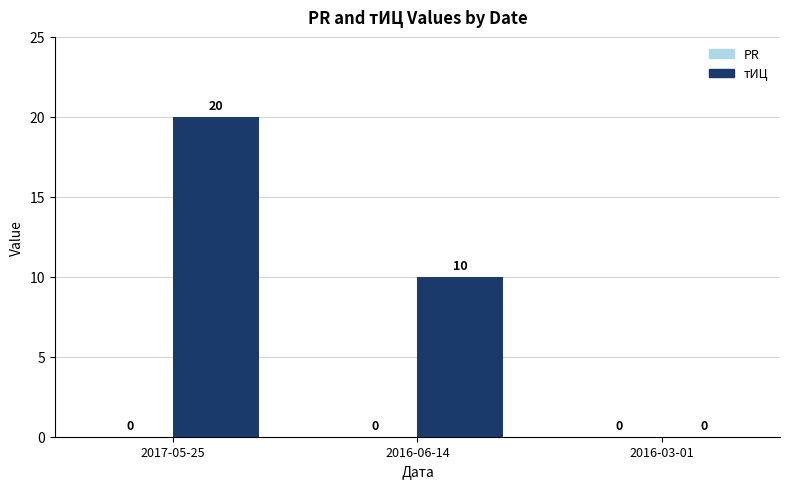

The value at 2016-06-14 is 10. True or false?

True